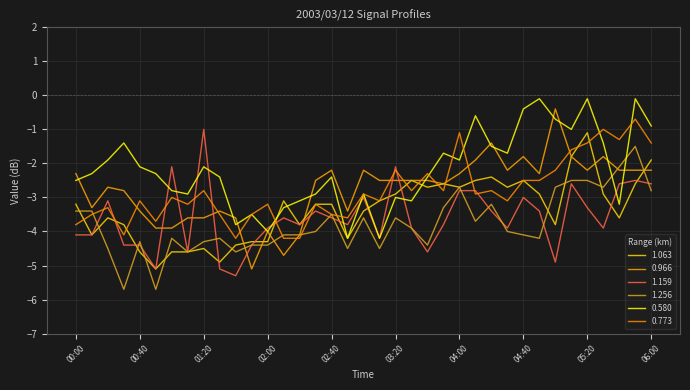

What is the label of the 14th point from the right?

03:50